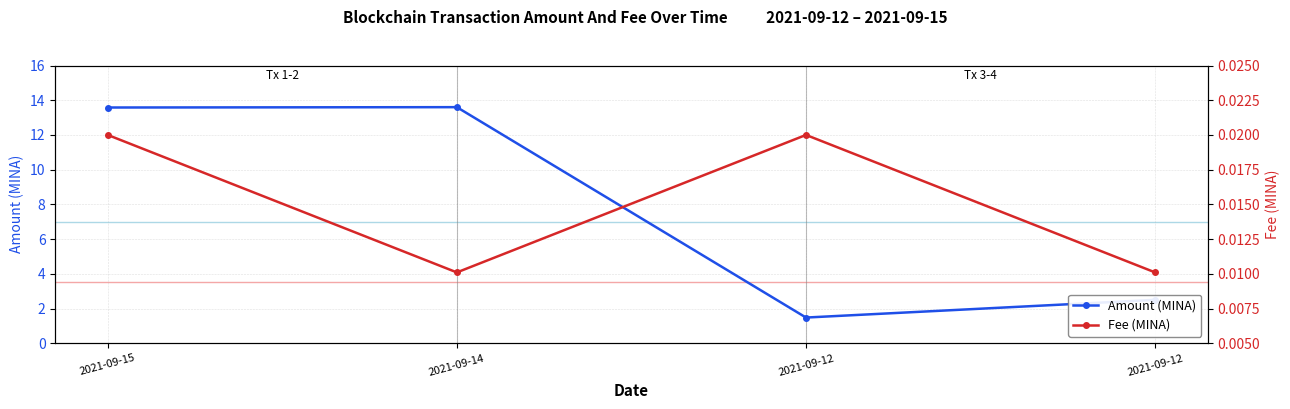

Rank the series at 2021-09-12 from highest to lowest value.

Amount (MINA), Fee (MINA)